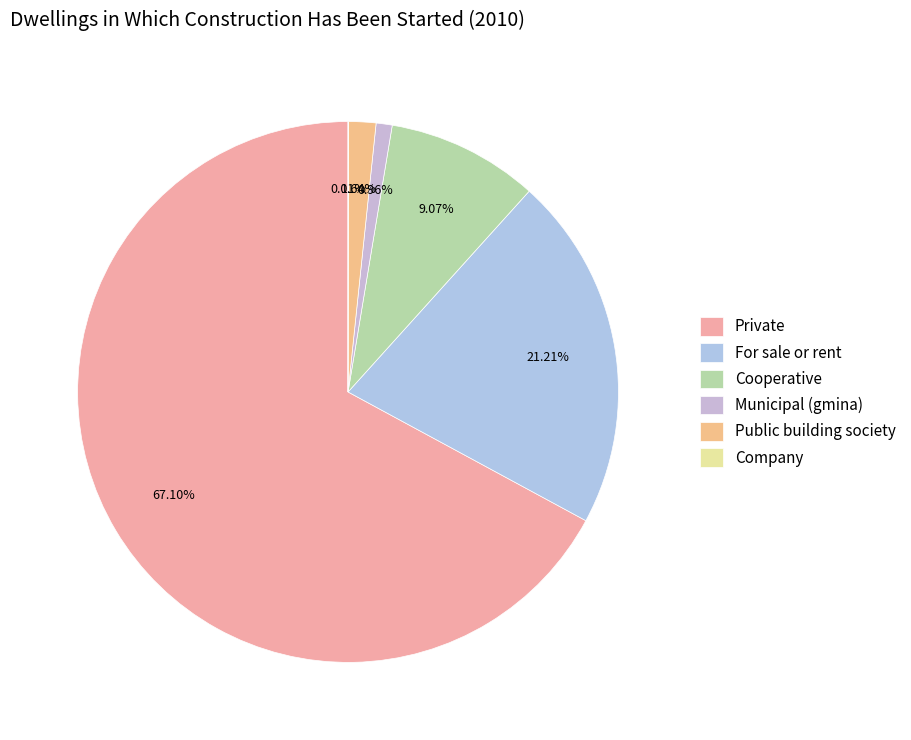

To the nearest percent, what portion does Public building society represent?

2%